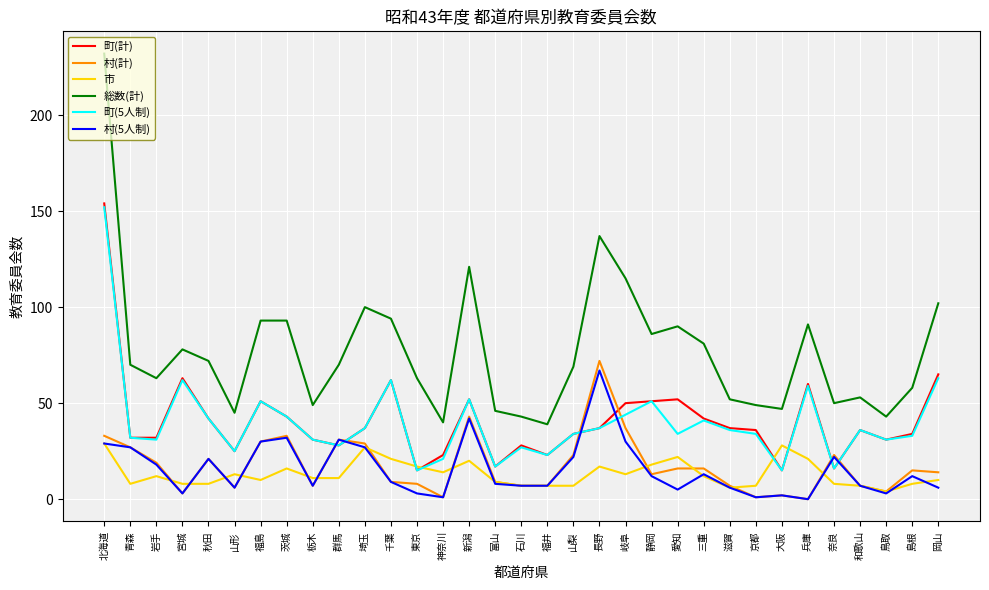

The 町(計) series shows 19 at 千葉. True or false?

False